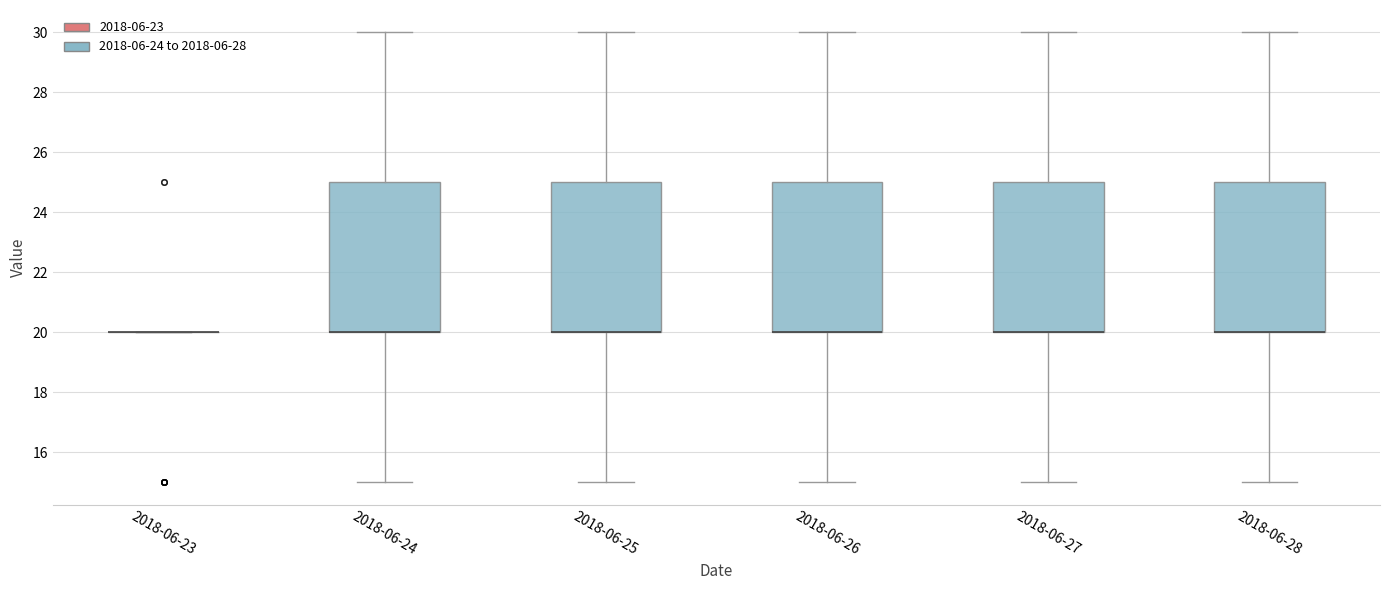

Where does the upper whisker of the box for 2018-06-26 end on the y-axis? The values are not printed on the chart, so give them approximately, as read against the axis.

30